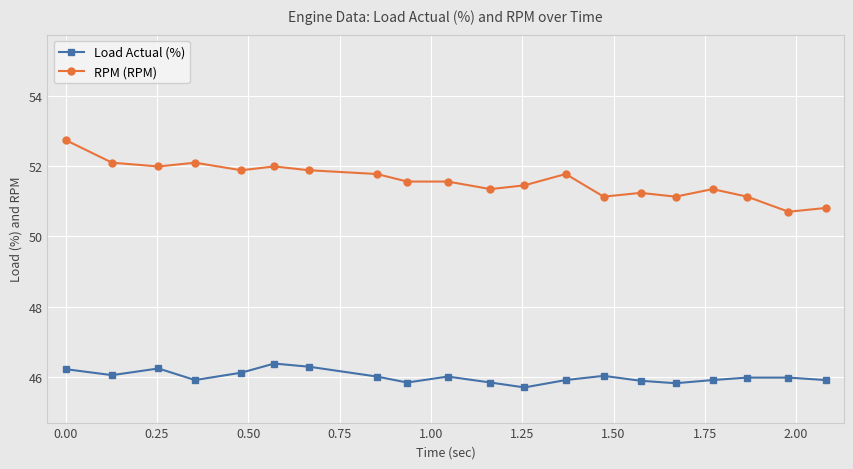

Which series has the widest spread of values?

RPM (RPM)